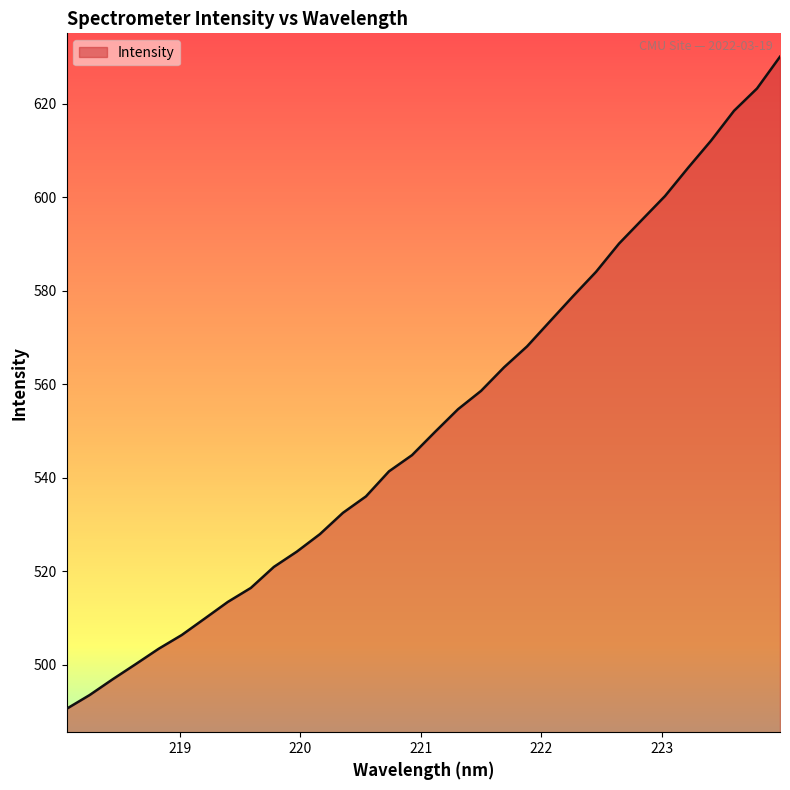

What is the difference between the maximum and minimum values?

139.5